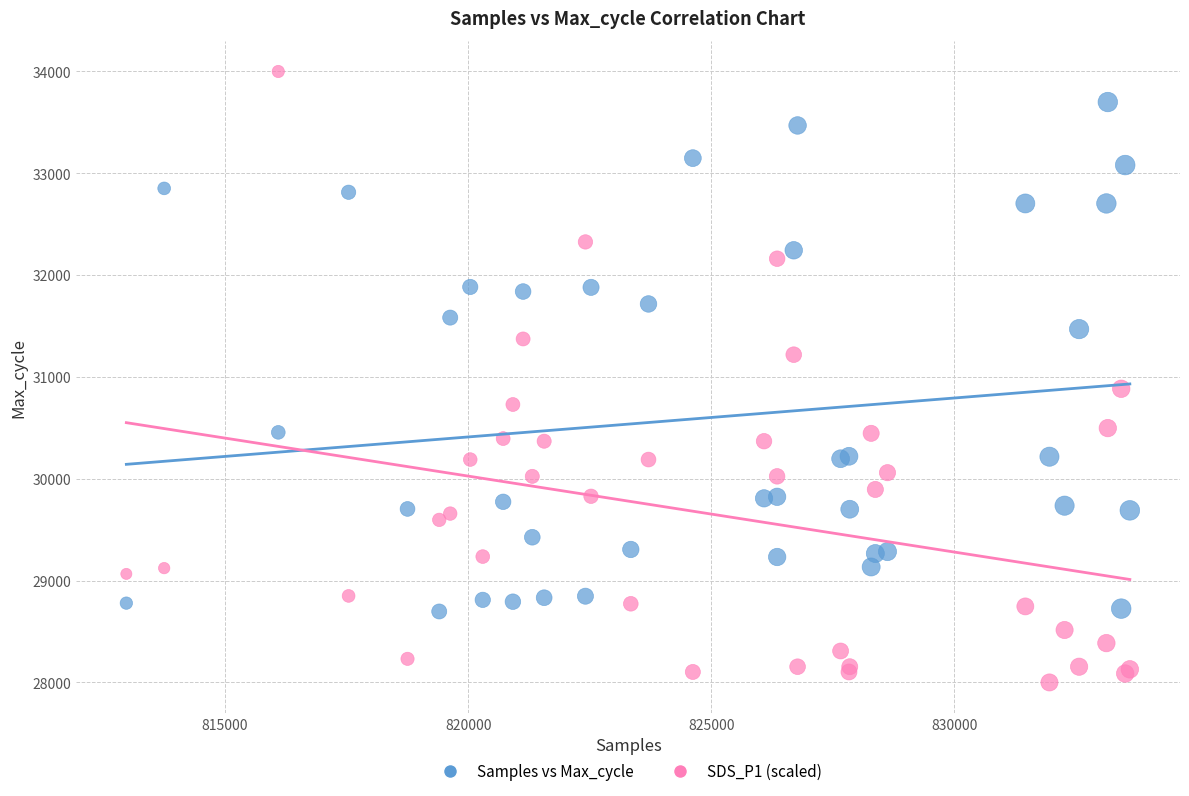

Which series contains the lowest Y value?

SDS_P1 (scaled)